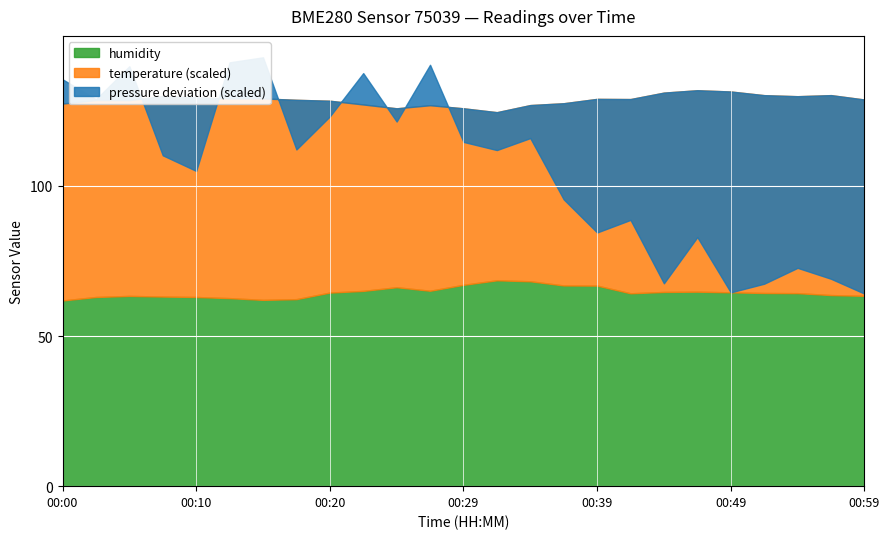

At which label does humidity reach its peak?

00:32